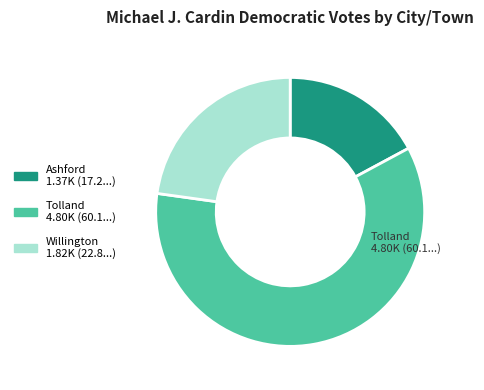

Rank the categories by value from lowest to highest.

Ashford, Willington, Tolland